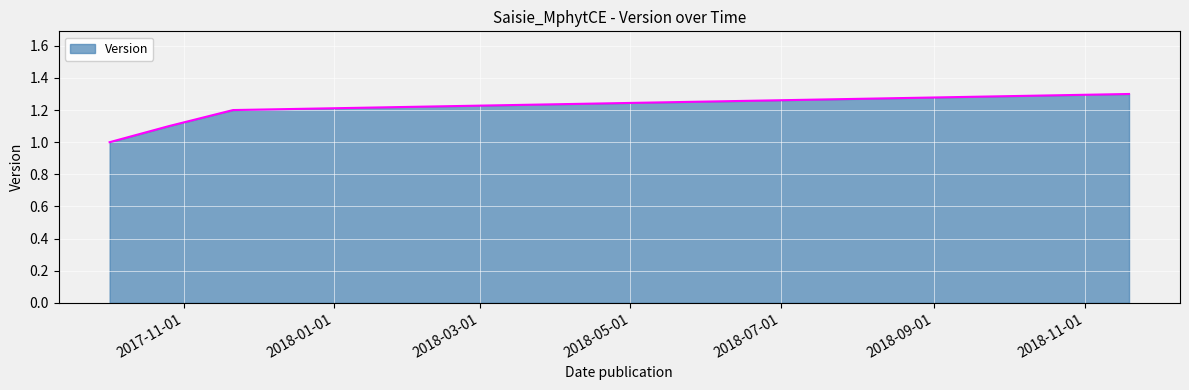

What is the sum of all values?

4.6